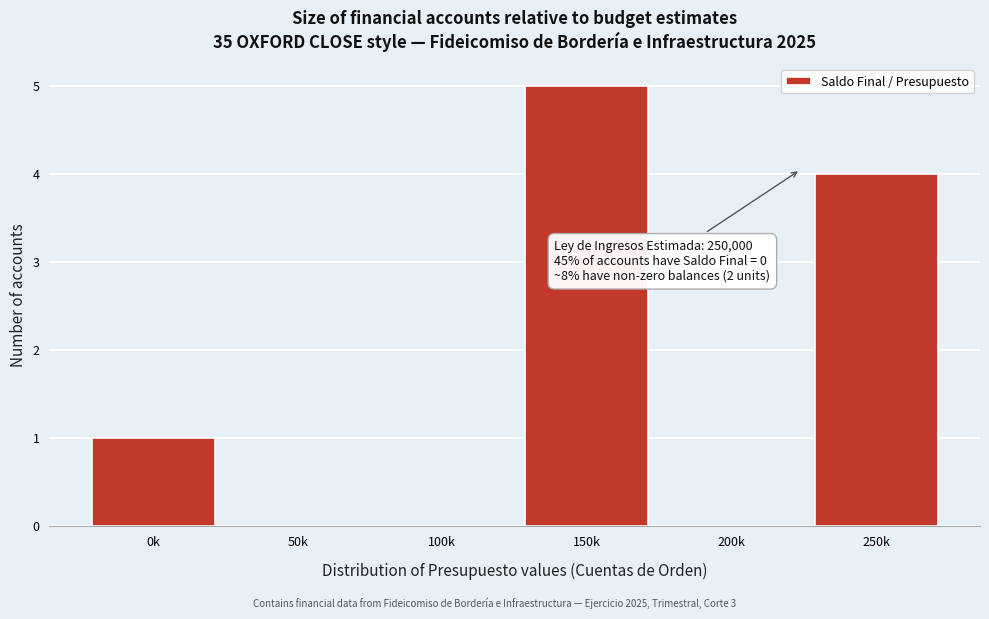

Reading right to left, transcribe all the data shown in this chart.

250k=4	200k=0	150k=5	100k=0	50k=0	0k=1